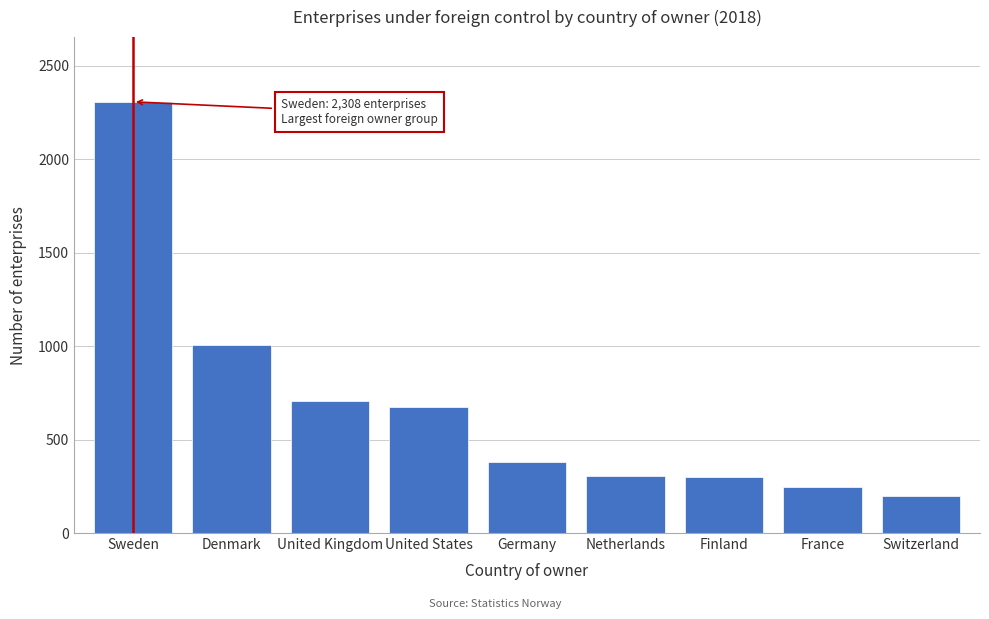

At which label is the value closest to 1253?

Denmark